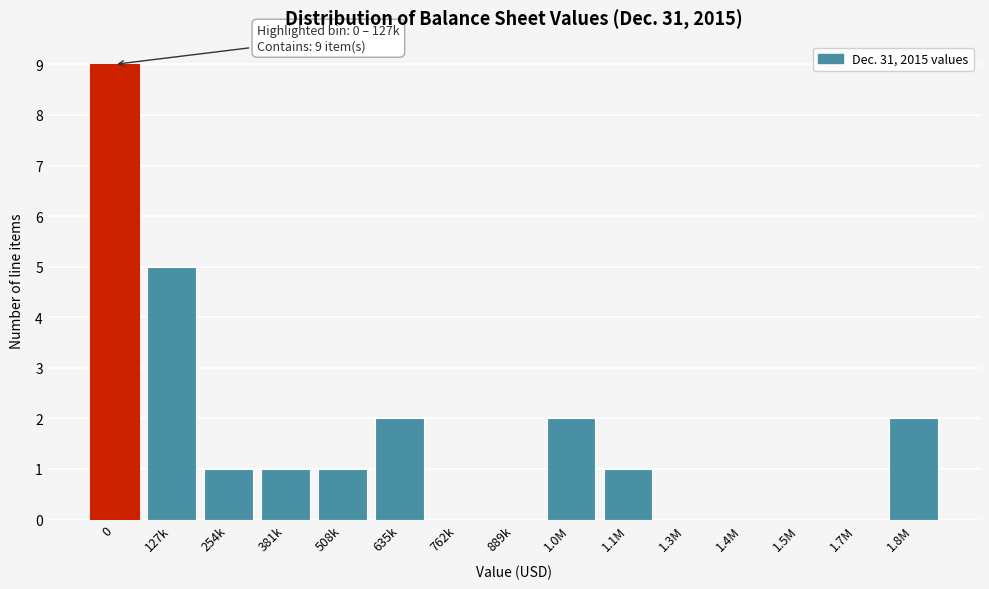

Reading right to left, what are all the values shown in this chart?

1.8M=2	1.7M=0	1.5M=0	1.4M=0	1.3M=0	1.1M=1	1.0M=2	889k=0	762k=0	635k=2	508k=1	381k=1	254k=1	127k=5	0=9